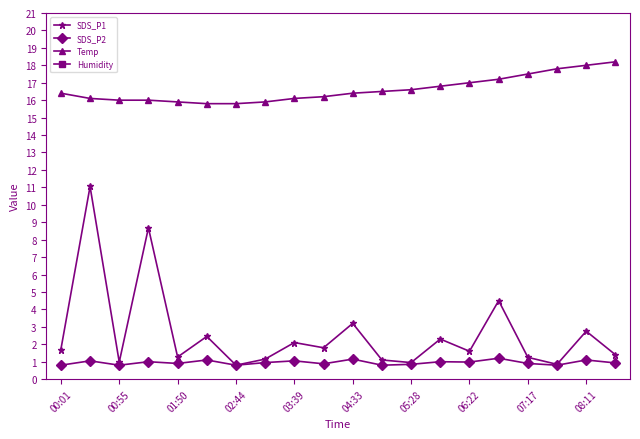

How many interior local peaks does the SDS_P1 series have?

8